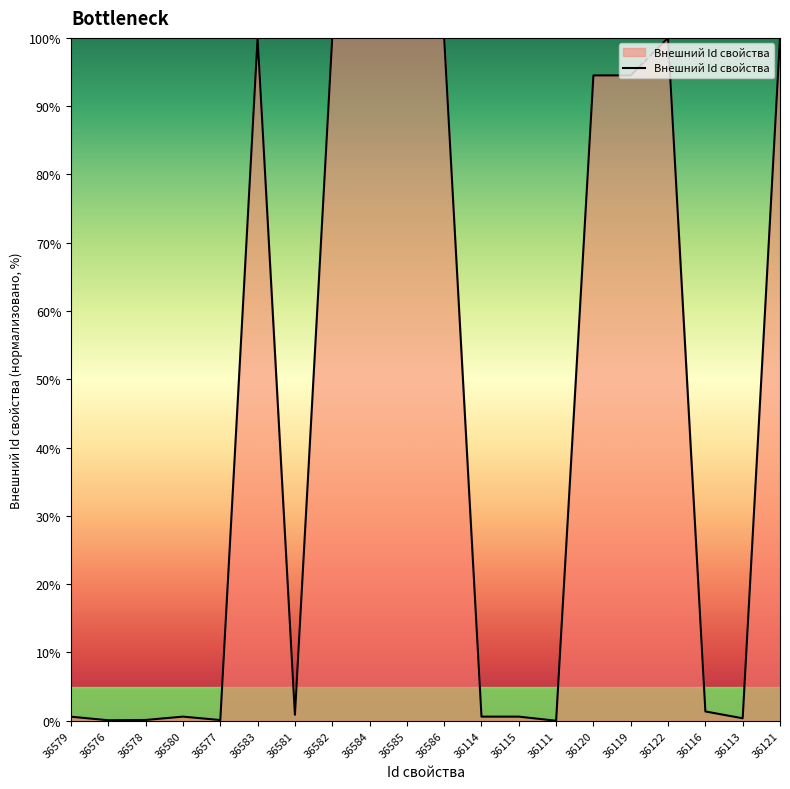

What is the ratio of the value at 36585 to the value at 36119?

1.1